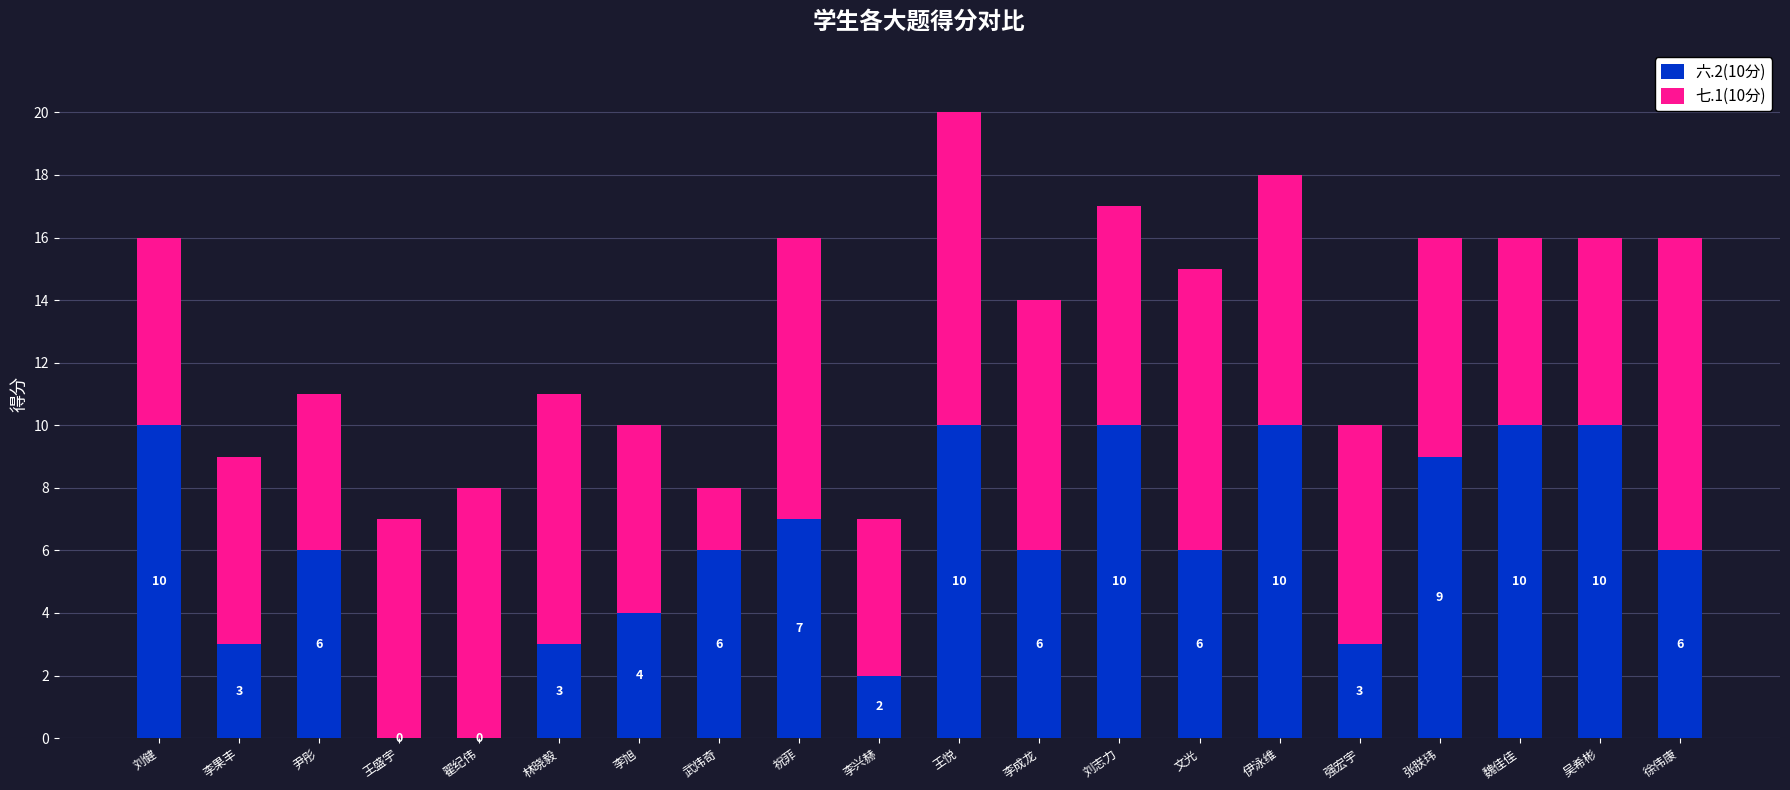

Reading right to left, list the values for the 六.2(10分) series.

徐伟康=6	吴希彬=10	魏佳佳=10	张朕玮=9	强宏宇=3	伊泳维=10	文光=6	刘志力=10	李成龙=6	王悦=10	李兴赫=2	祝菲=7	武炜奇=6	李旭=4	林晓毅=3	翟纪伟=0	王盛宇=0	尹彤=6	李果丰=3	刘健=10